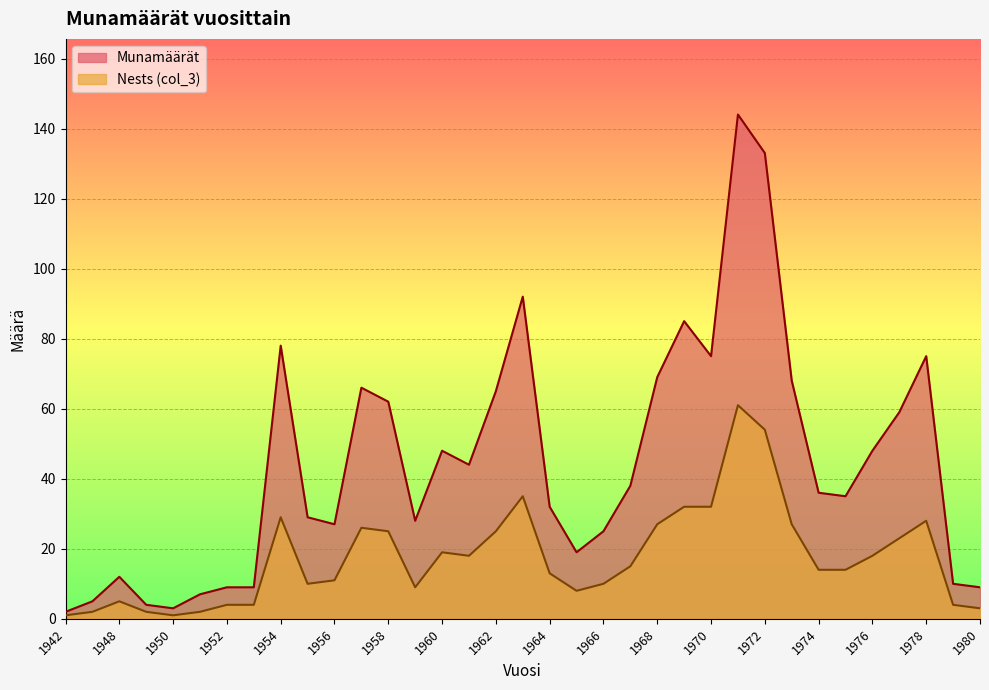

At which category does Nests reach its first local peak?

1948